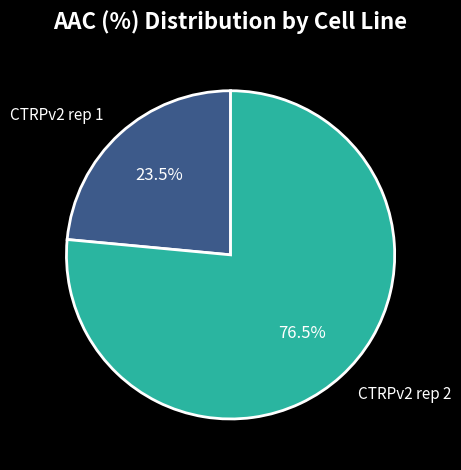

Between CTRPv2 rep 2 and CTRPv2 rep 1, which is larger?

CTRPv2 rep 2